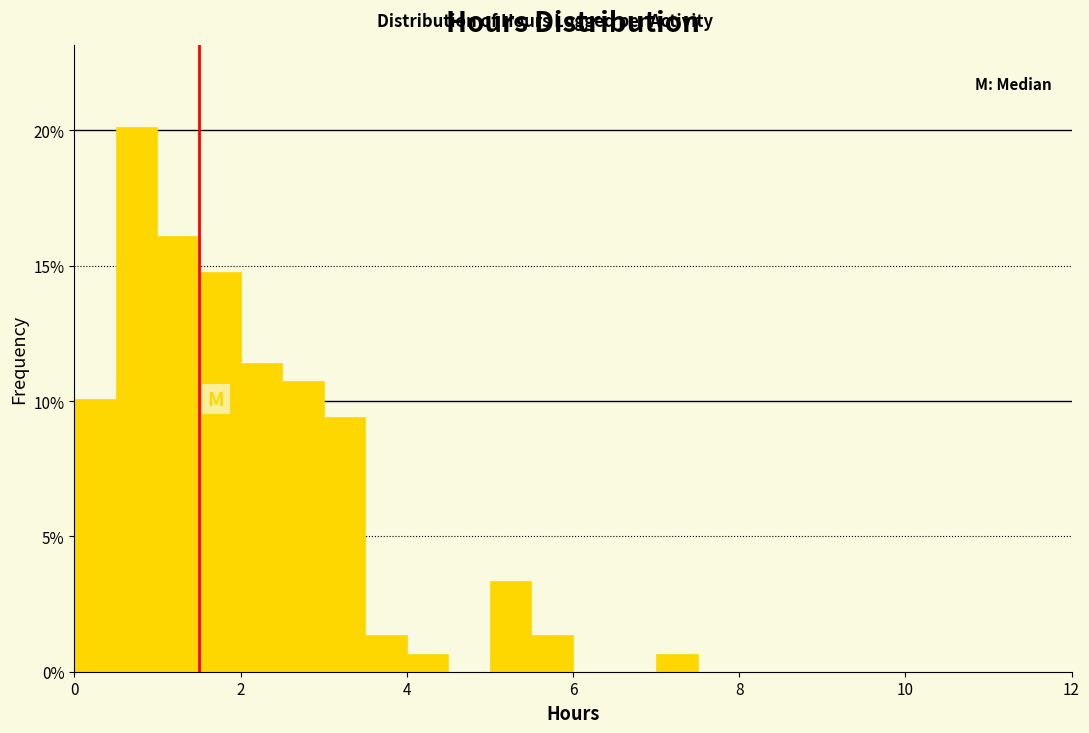

Around what value on the x-axis is the tallest bar? Give the approximate position of its centre, as read against the axis.

0.8